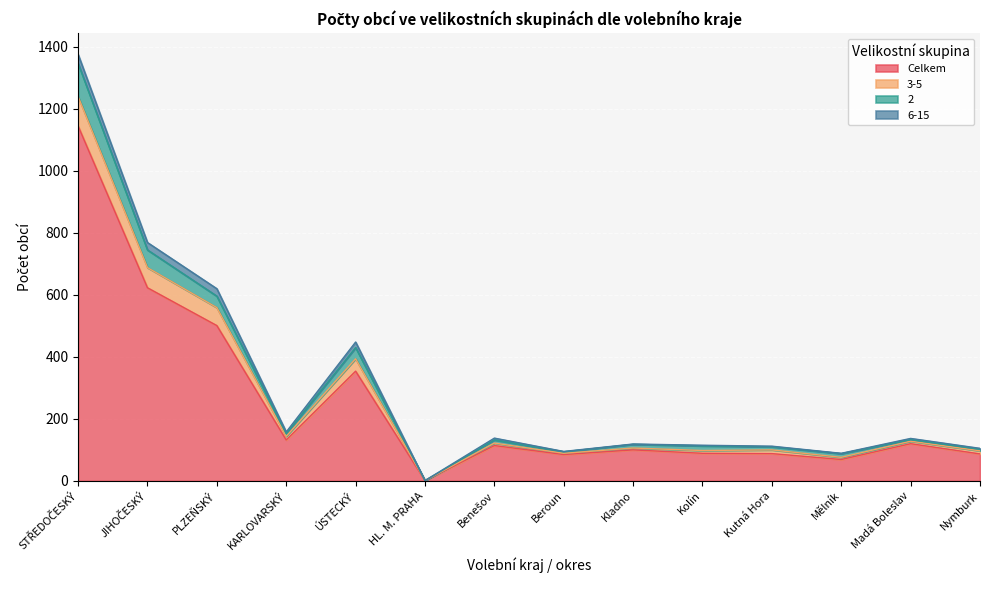

Is it true that Celkem equals 148 at Beroun?

False